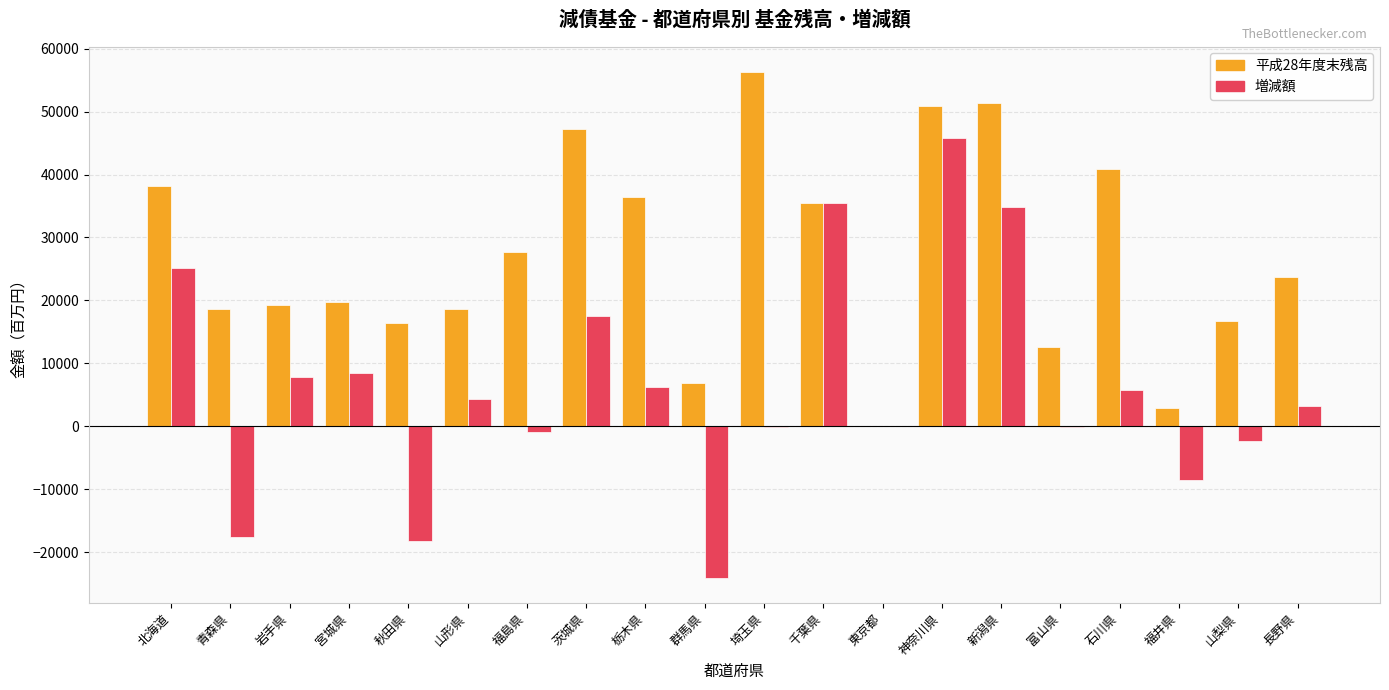

Is the value of 増減額 at 山形県 greater than the value of 平成28年度末残高 at 東京都?

Yes